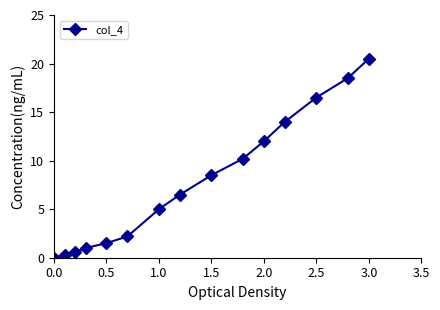

What is the sum of all values?

117.3